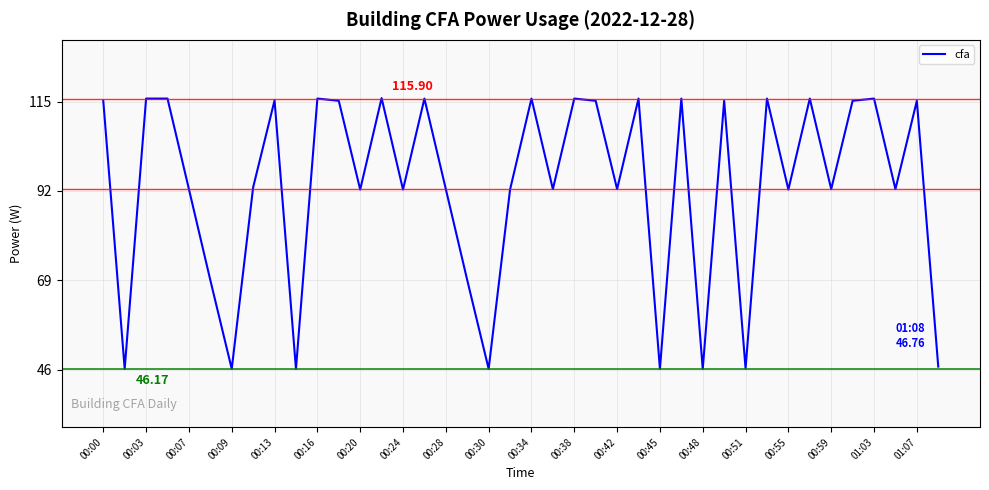

How many lines are shown in the chart?

1